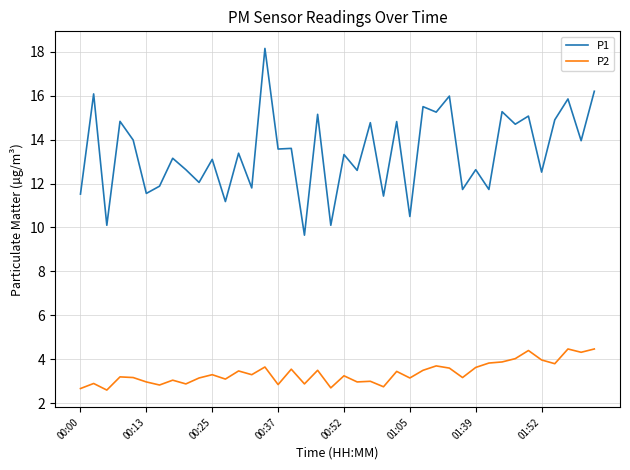

What is the difference between the maximum and minimum values in the P2 series?

1.9